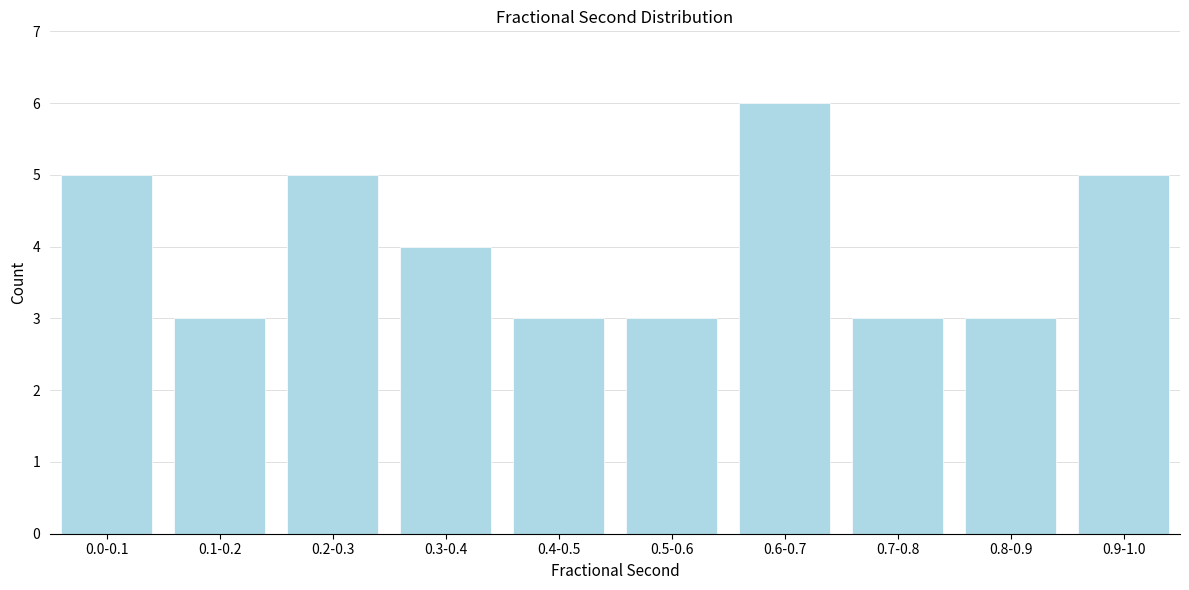

Reading right to left, list all the values displayed in this chart.

5	3	3	6	3	3	4	5	3	5